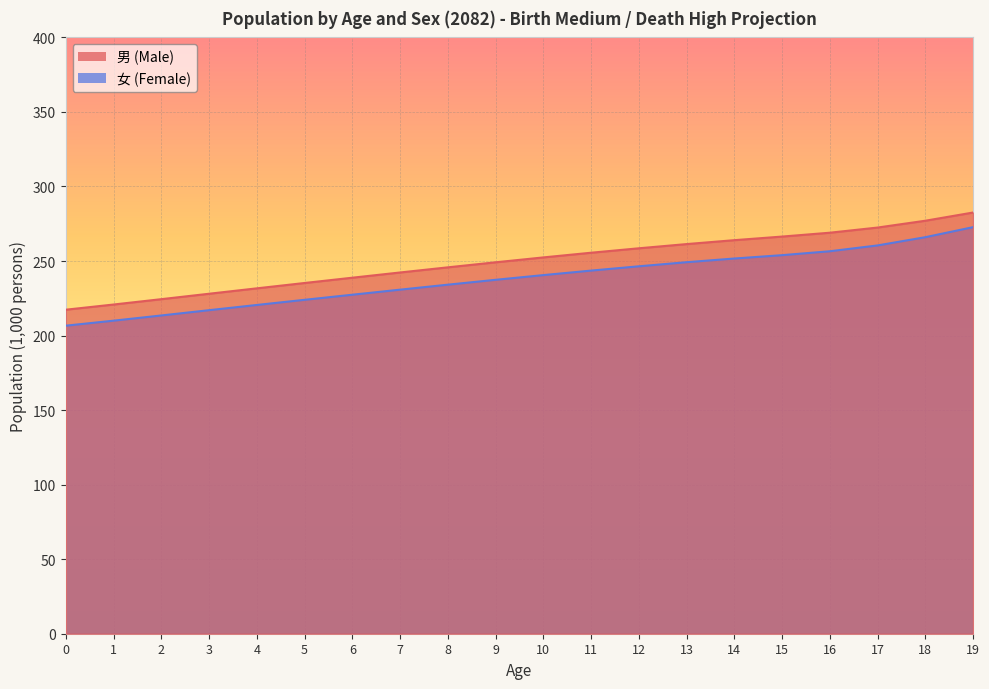

What is the smallest value displayed?

206.6